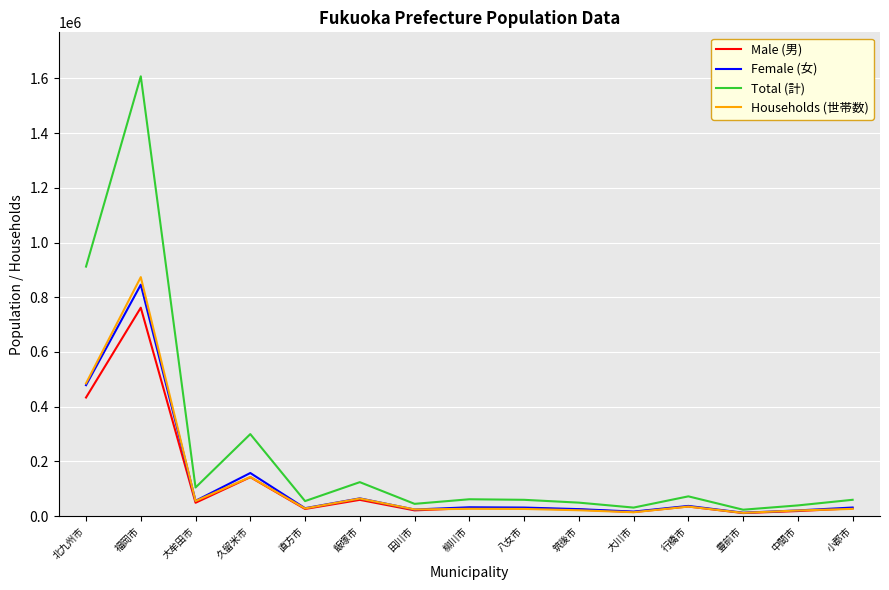

At how many categories does at least one series exceed 240328?

3